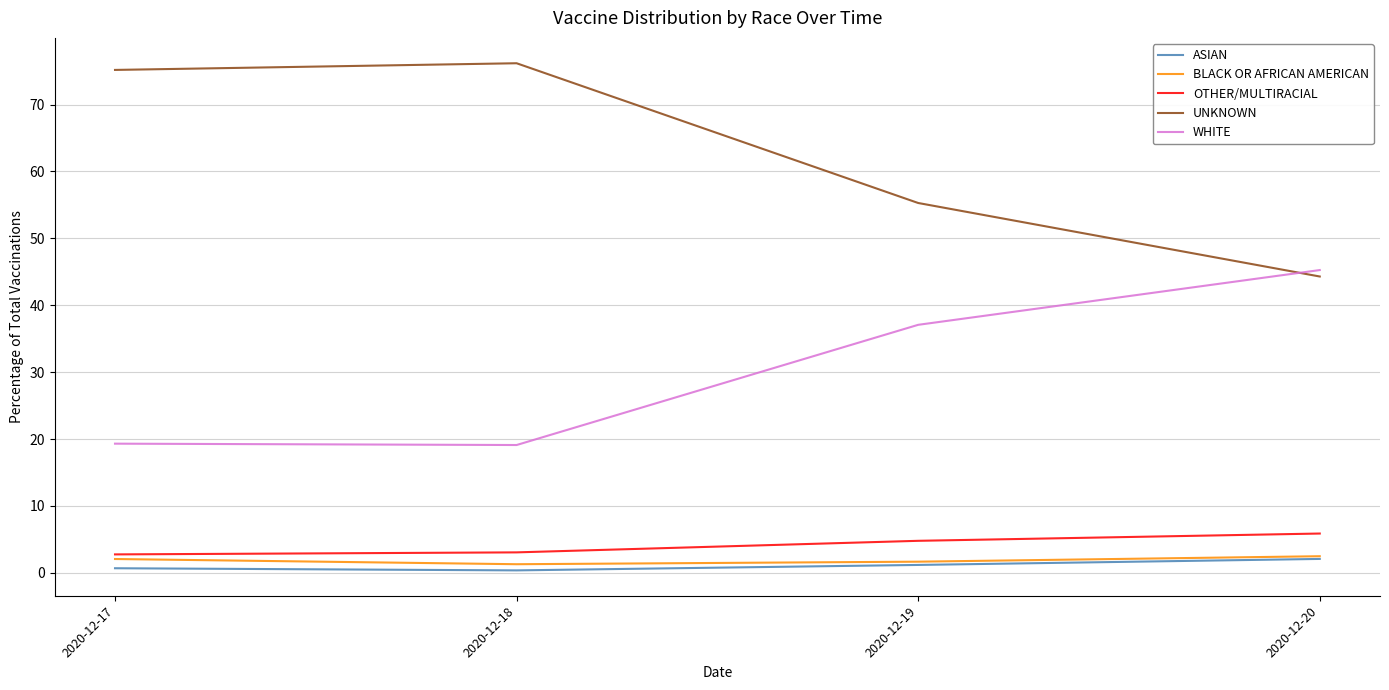

What value does the WHITE series have at 2020-12-17?

19.3